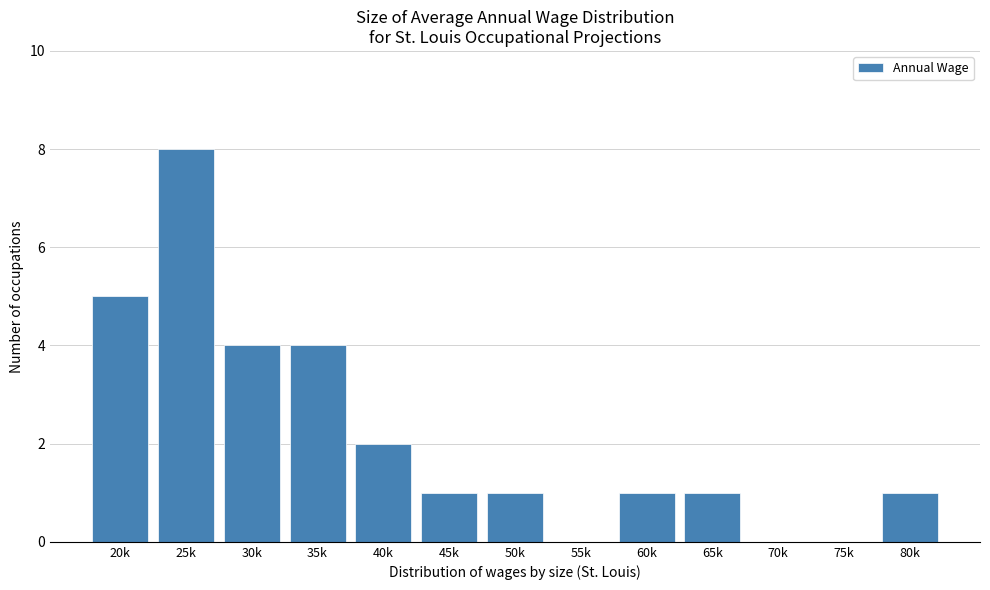

Reading right to left, what are all the values shown in this chart?

80k=1	75k=0	70k=0	65k=1	60k=1	55k=0	50k=1	45k=1	40k=2	35k=4	30k=4	25k=8	20k=5